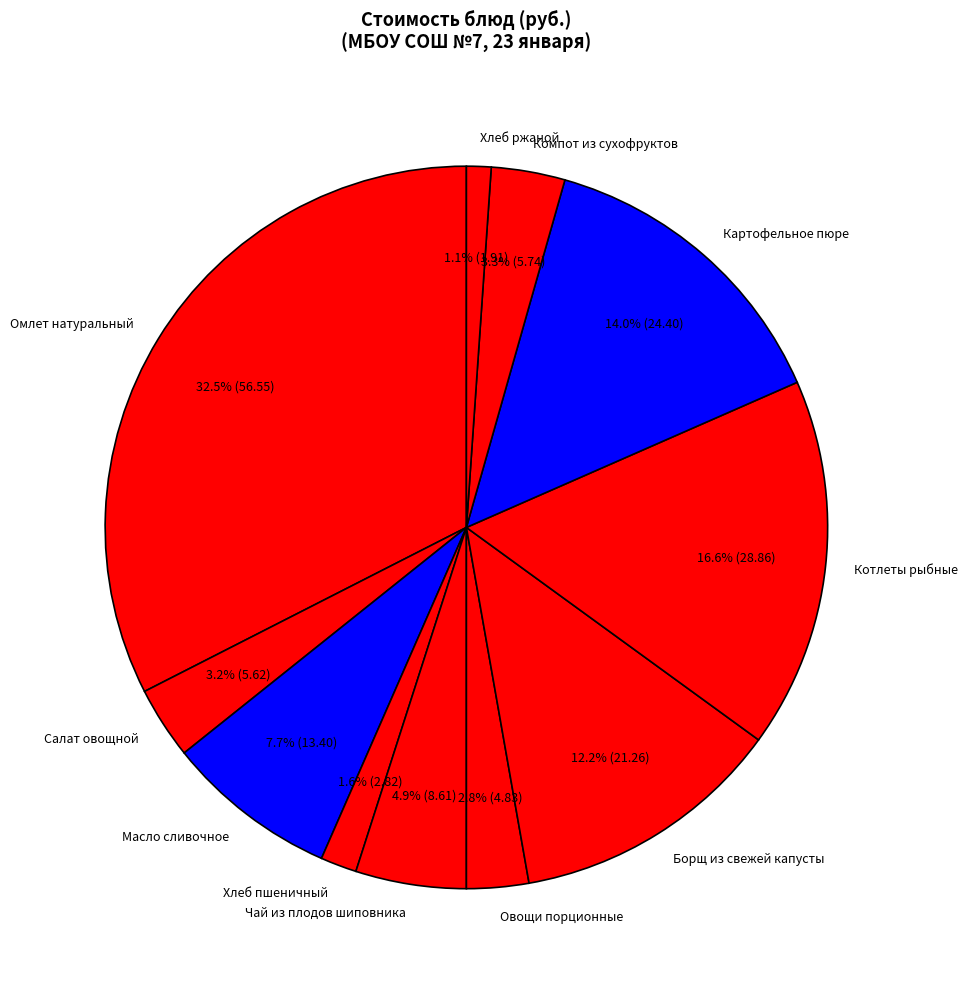

Does any single category account for the majority?

No